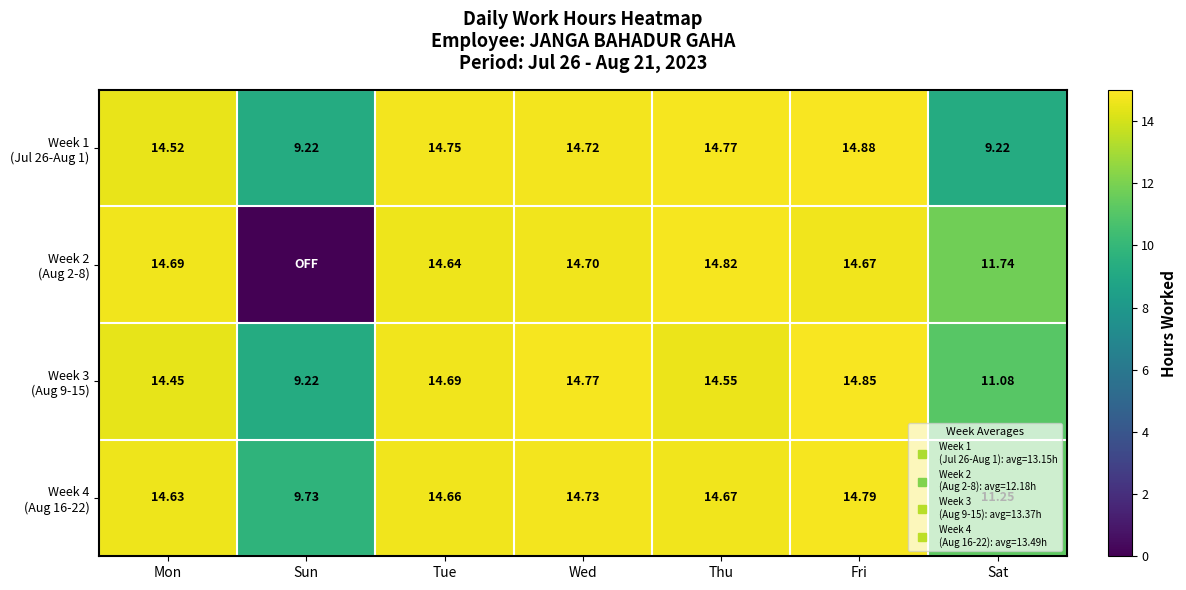

What is the spread (max minus min) of values at Thu?

0.3